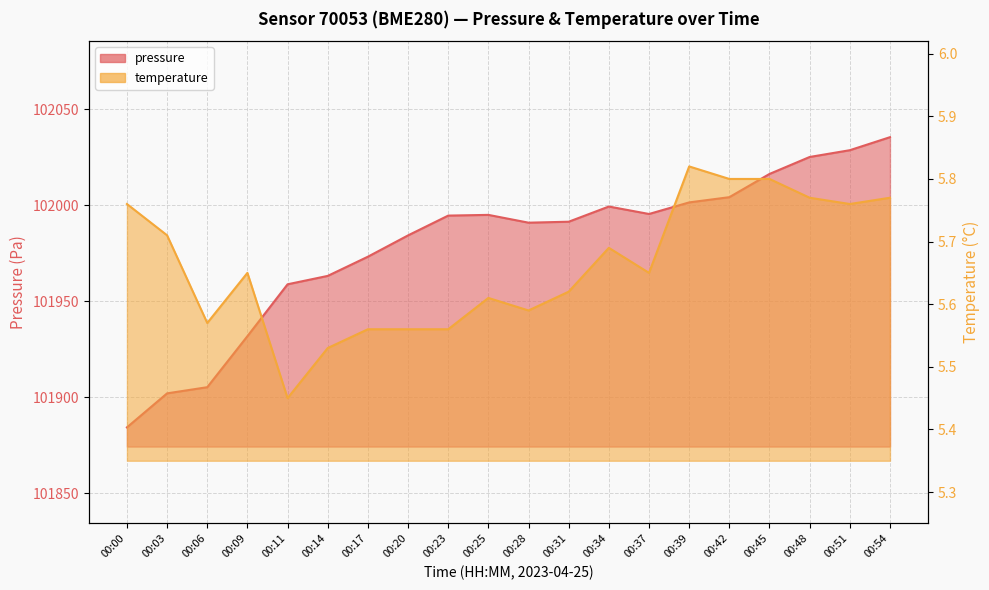

At which label does temperature reach its minimum?

00:11